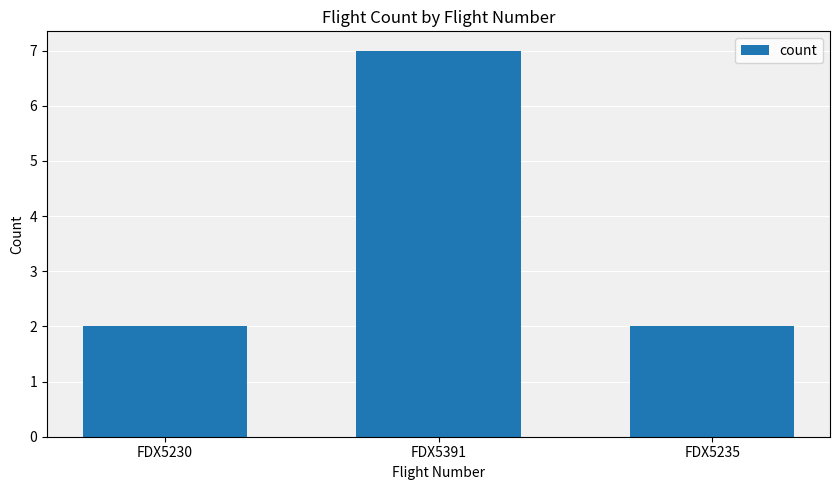

Approximately how many times larger is the value at FDX5230 compared to FDX5235?

1.0